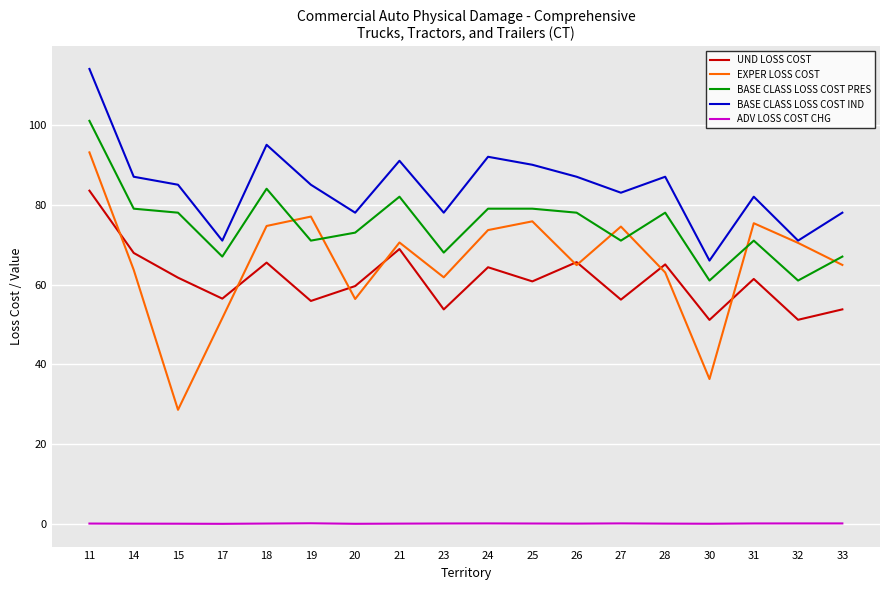

Between which two adjacent categories do BASE CLASS LOSS COST PRES and EXPER LOSS COST first intersect?

18 and 19